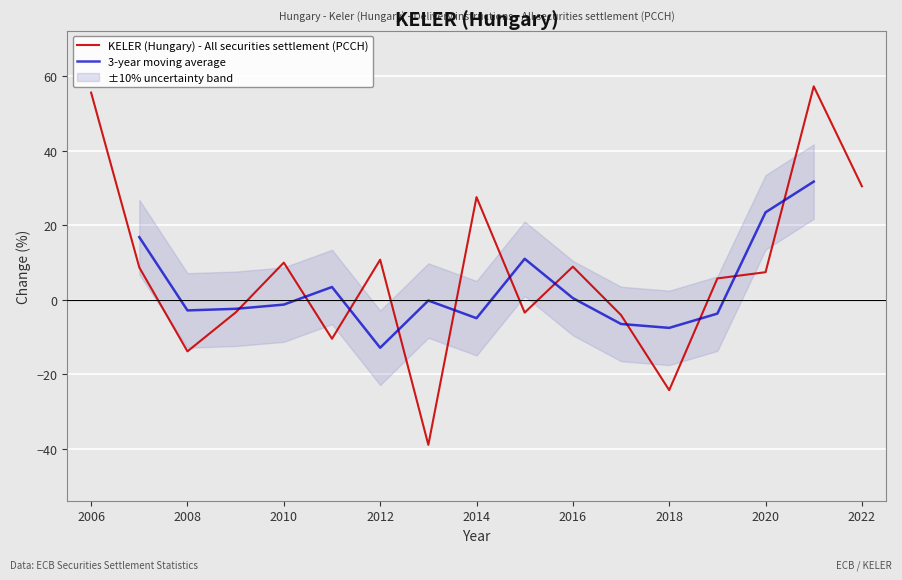

How many interior local valleys (lower than both neighbors) does the data have?

5